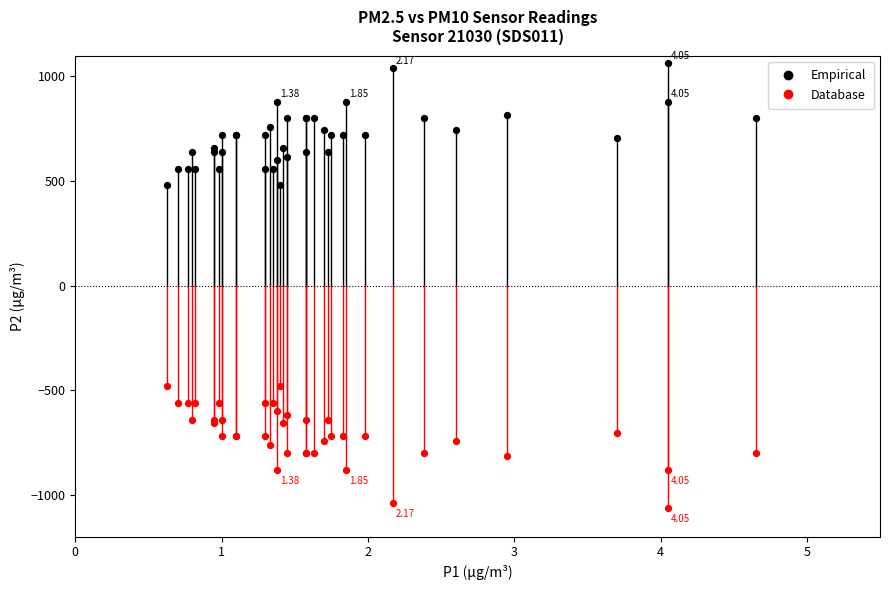

Which series contains the highest Y value?

Empirical